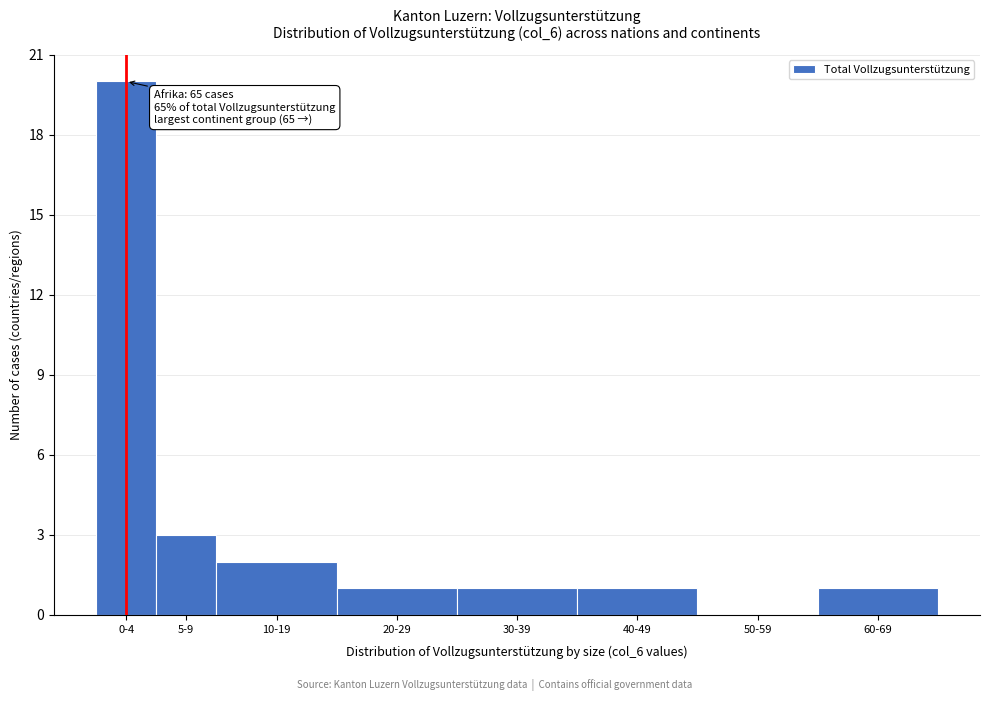

Reading left to right, what are all the values shown in this chart?

0-4=20	5-9=3	10-19=2	20-29=1	30-39=1	40-49=1	50-59=0	60-69=1